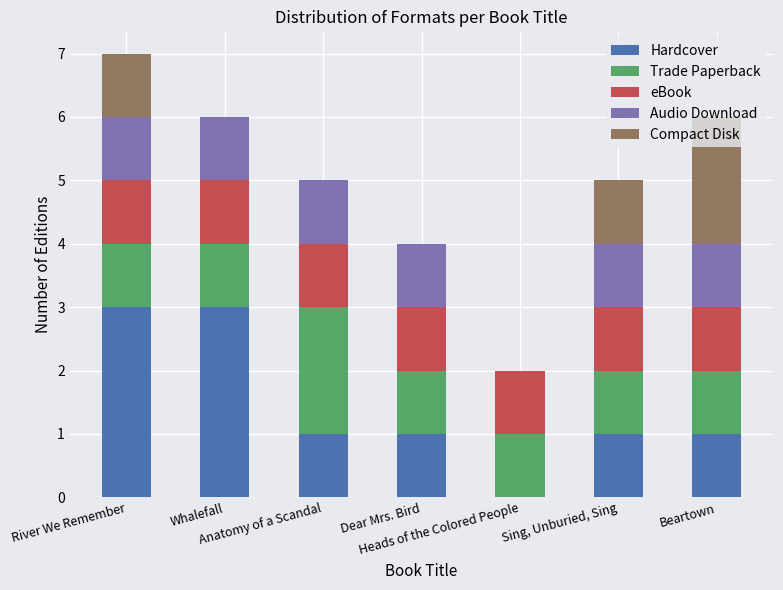

What is the highest value of the Hardcover series?

3